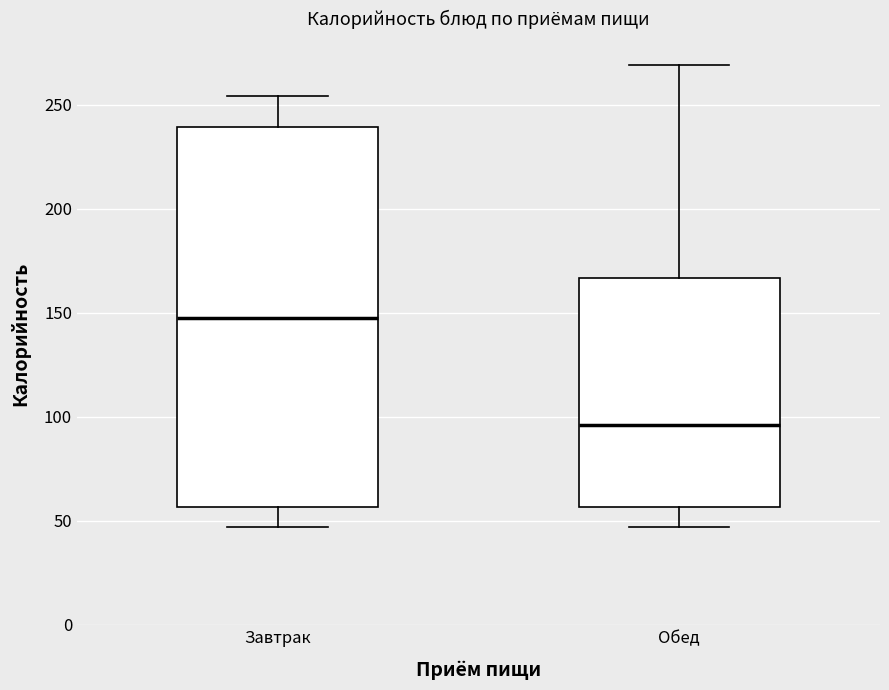

Which box's median line is the lowest?

Обед